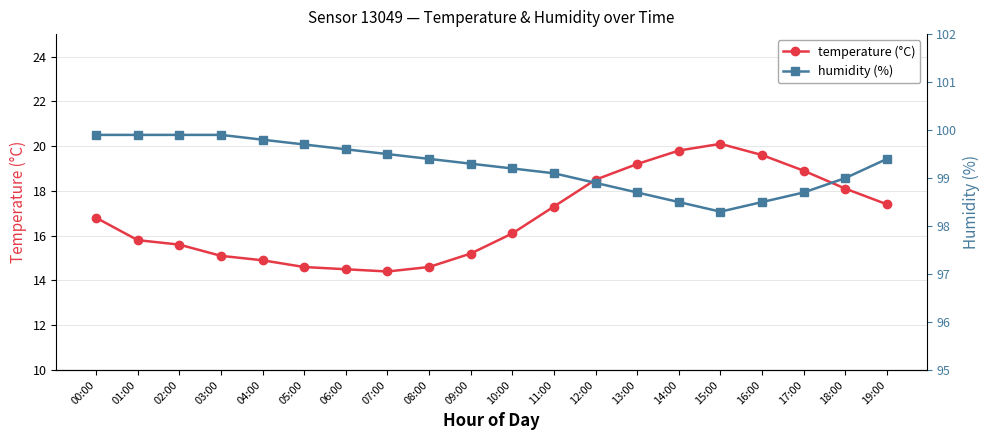

Rank the series at 06:00 from lowest to highest value.

temperature (°C), humidity (%)